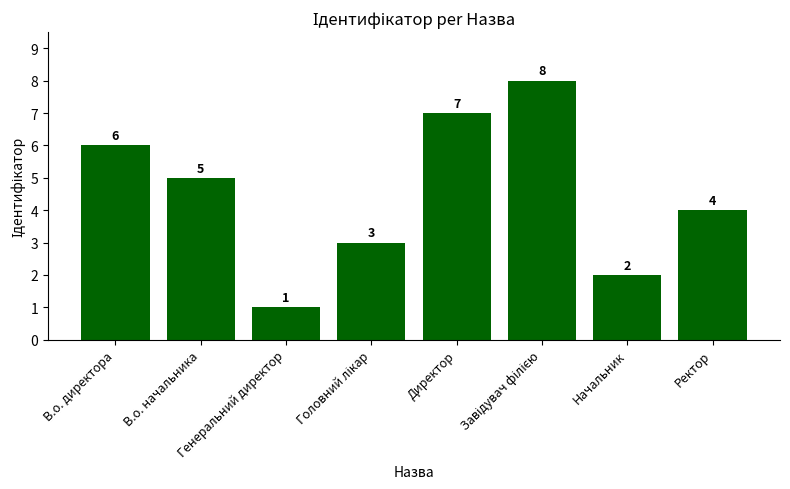

Read the value at Генеральний директор.

1